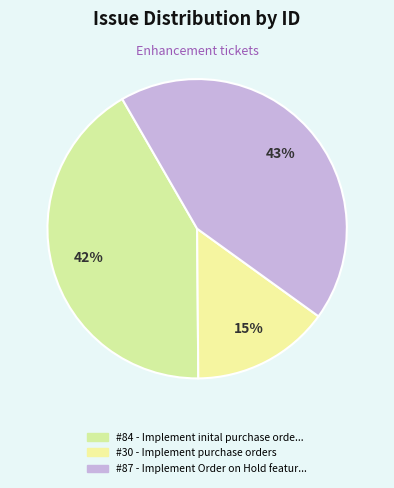

How many slices are in this pie chart?

3